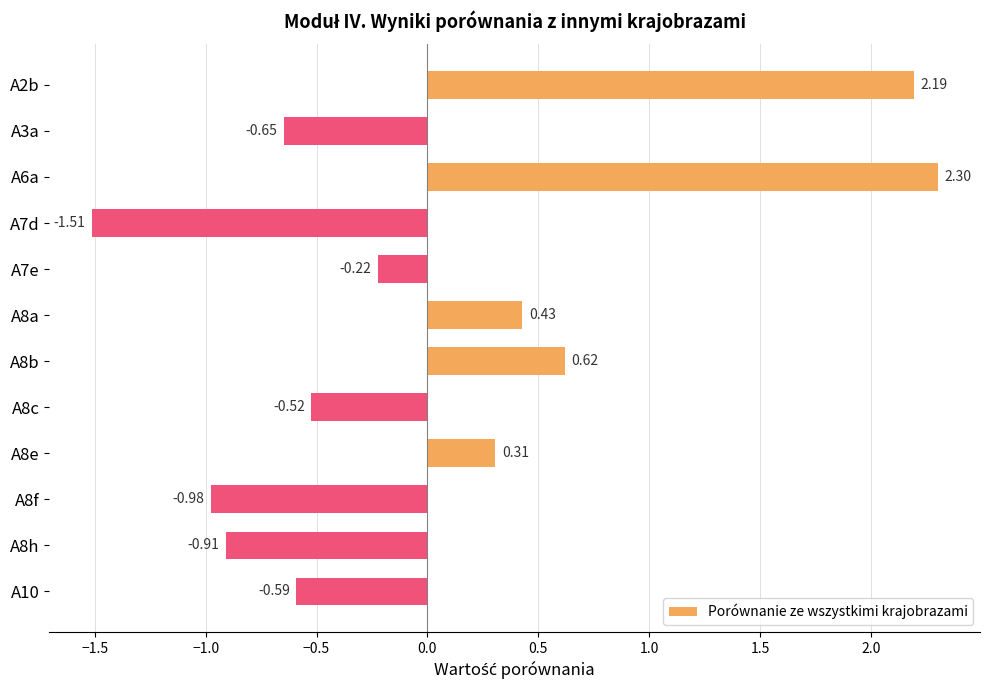

What is the sum of the values at A10 and A8c?

-1.1